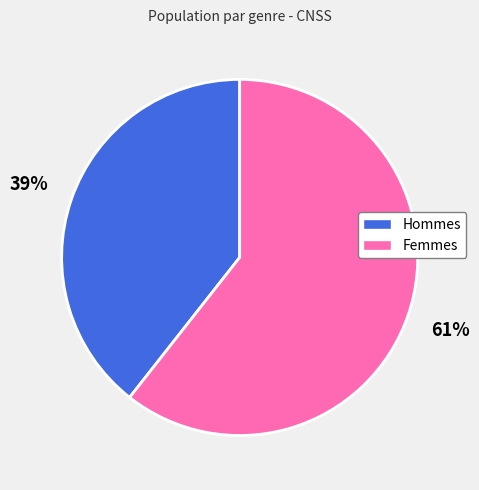

How many slices are in this pie chart?

2